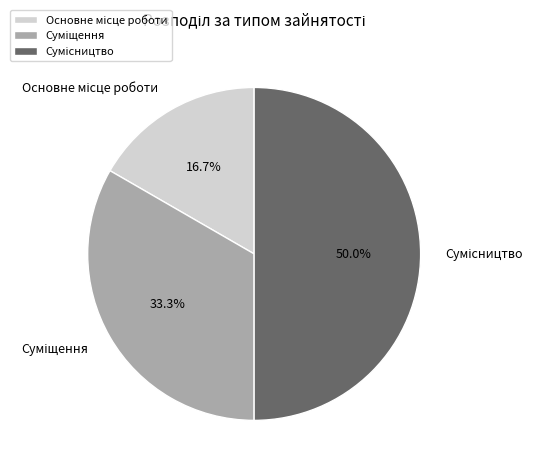

Is the sum of Сумісництво and Суміщення greater than half?

Yes